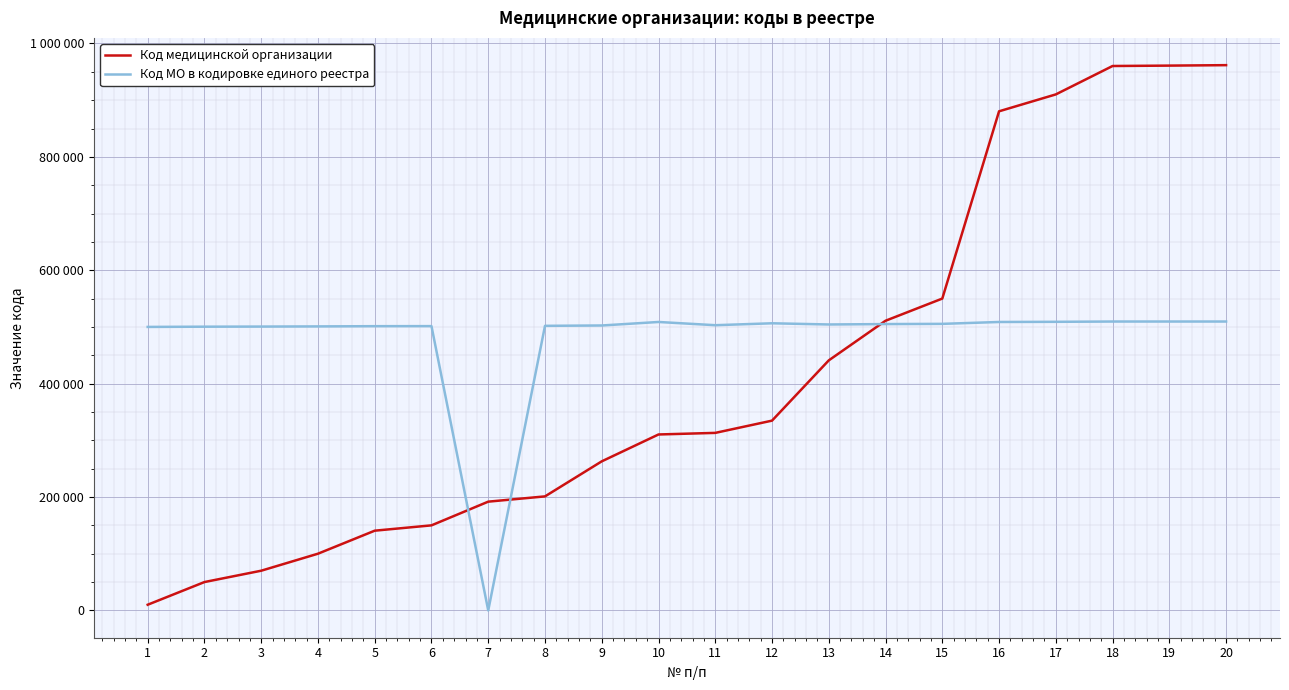

What is the average value of the Код МО в кодировке единого реестра series?

479504